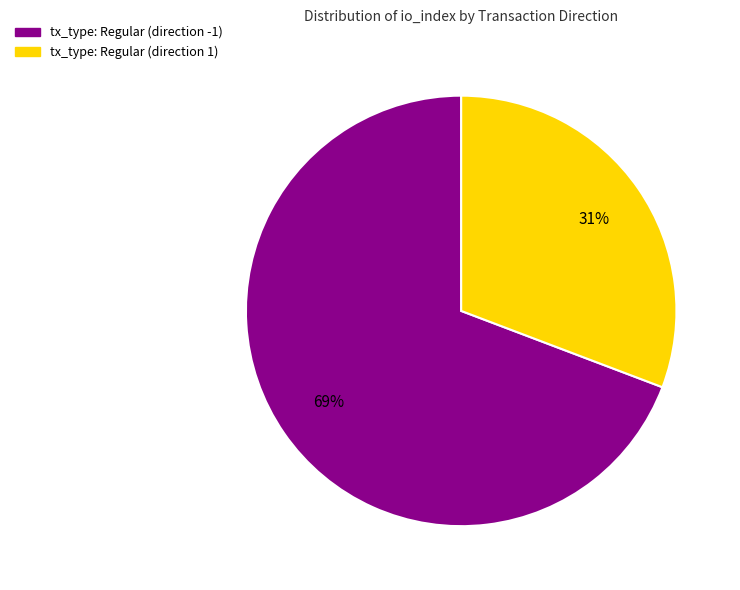

Does tx_type: Regular (direction 1) account for over 50% of the chart?

No